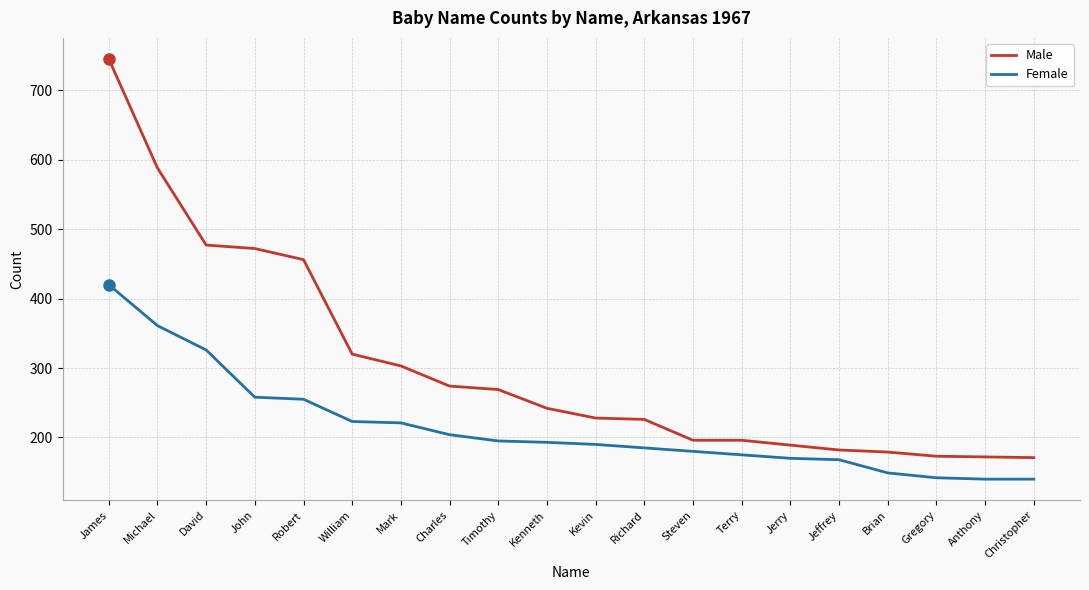

What is the approximate value of Male at Michael, to the nearest 100?

600